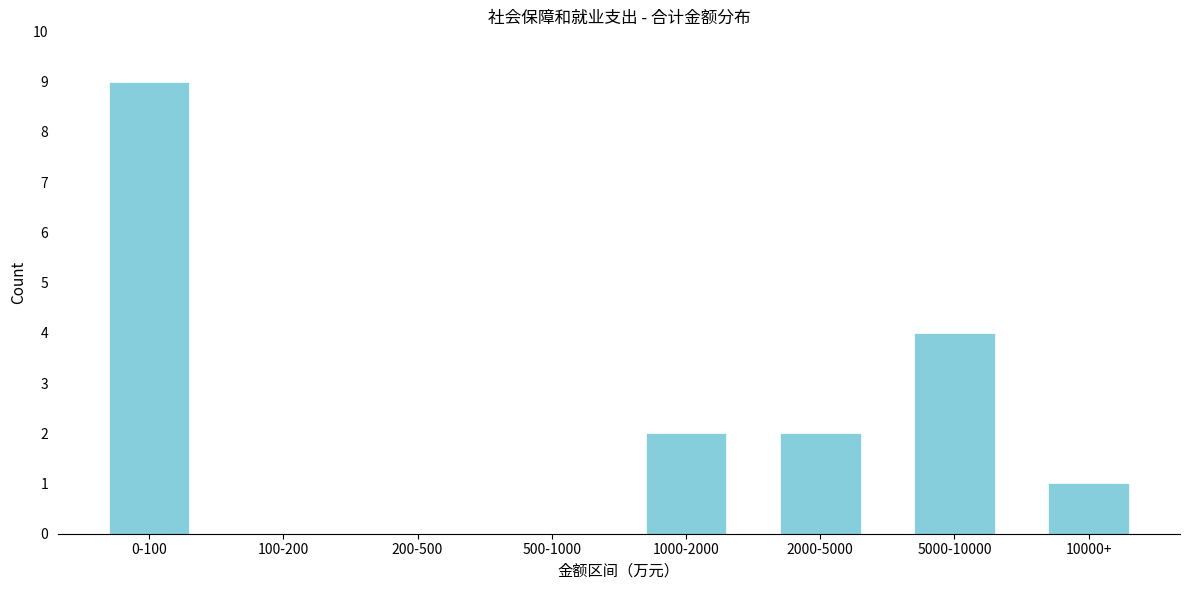

Reading left to right, what are all the values shown in this chart?

0-100=9	100-200=0	200-500=0	500-1000=0	1000-2000=2	2000-5000=2	5000-10000=4	10000+=1